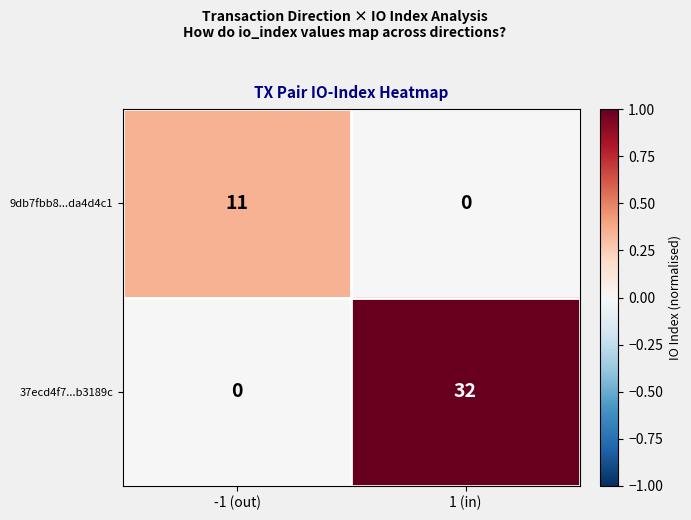

At 1 (in), list the series in order from largest to smallest.

37ecd4f7...b3189c, 9db7fbb8...da4d4c1